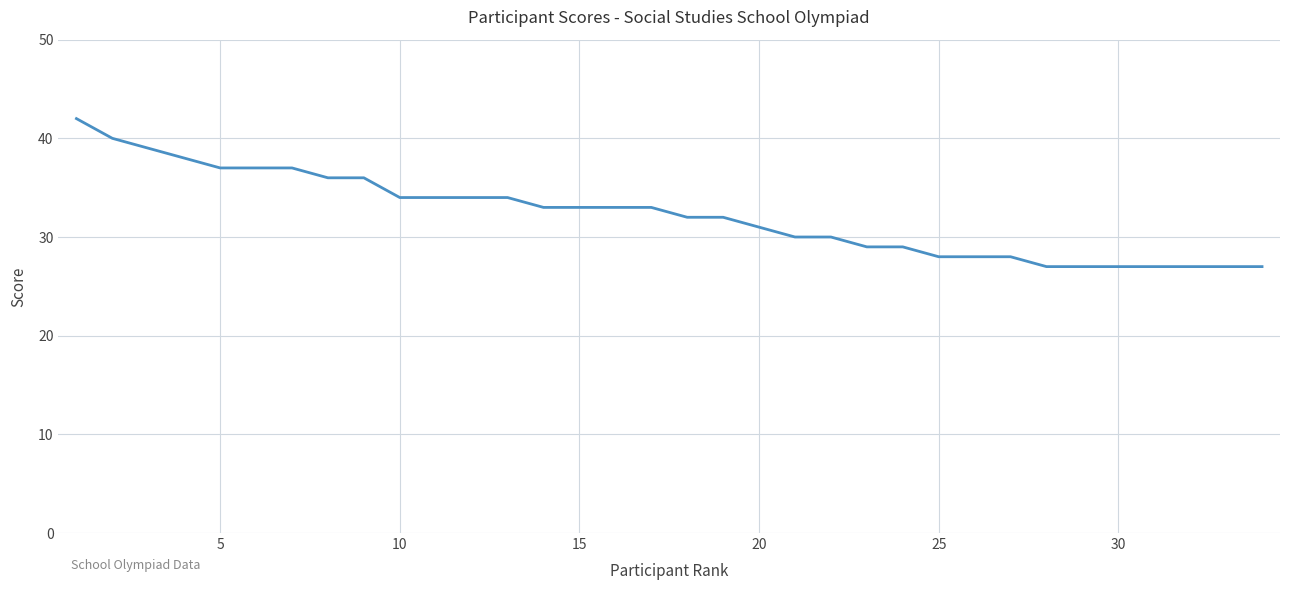

What is the difference between the maximum and minimum values?

15